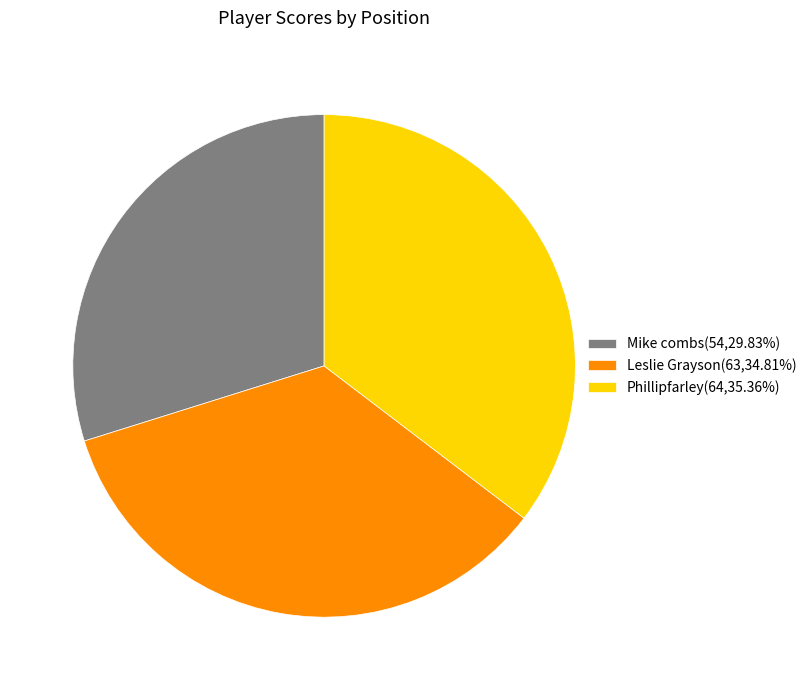

Count the number of slices in the pie.

3